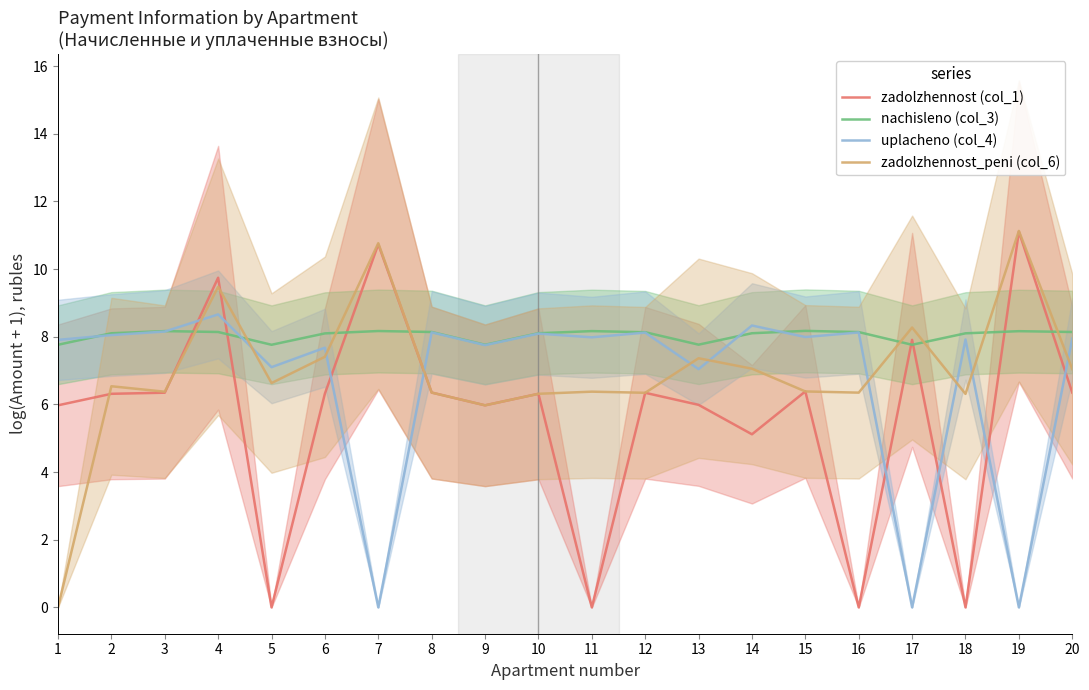

What is the total value across all series at 20?

29.5